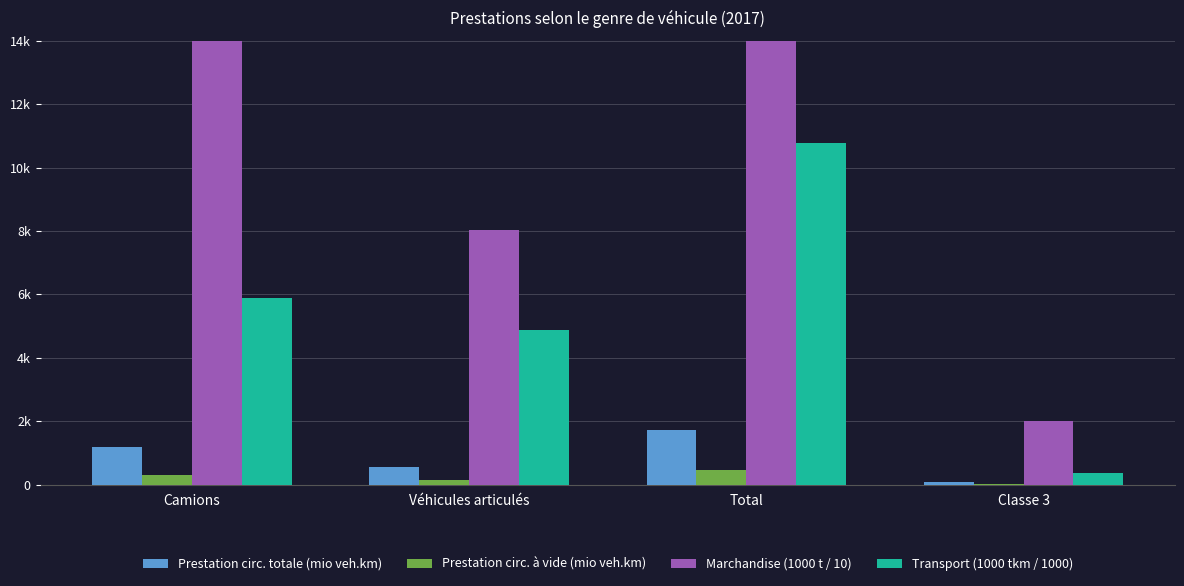

Reading left to right, what are all the values shown in this chart?

Prestation circ. totale (mio veh.km): Camions=1184.0	Véhicules articulés=548.5	Total=1732.5	Classe 3=86.8
Prestation circ. à vide (mio veh.km): Camions=309.9	Véhicules articulés=151.6	Total=461.6	Classe 3=28.7
Marchandise (1000 t / 10): Camions=20919.7	Véhicules articulés=8036.1	Total=28955.8	Classe 3=2009.6
Transport (1000 tkm / 1000): Camions=5876.8	Véhicules articulés=4891.0	Total=10767.8	Classe 3=369.3